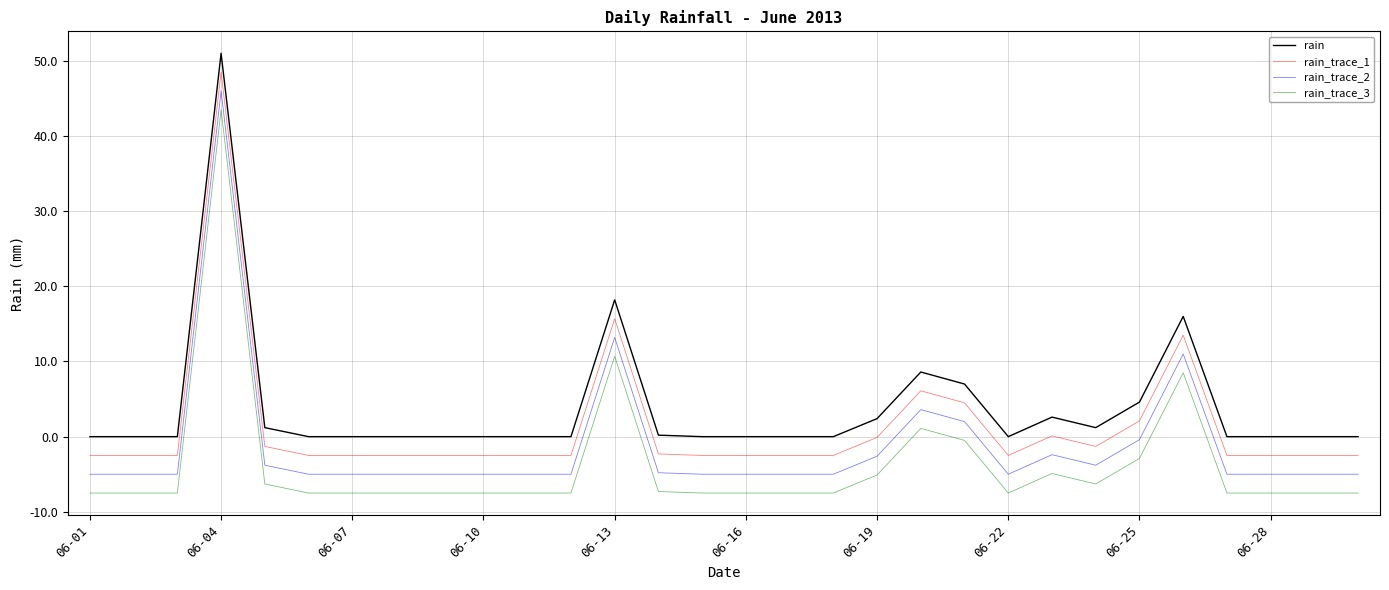

What is the highest value of the rain_trace_1 series?

48.5